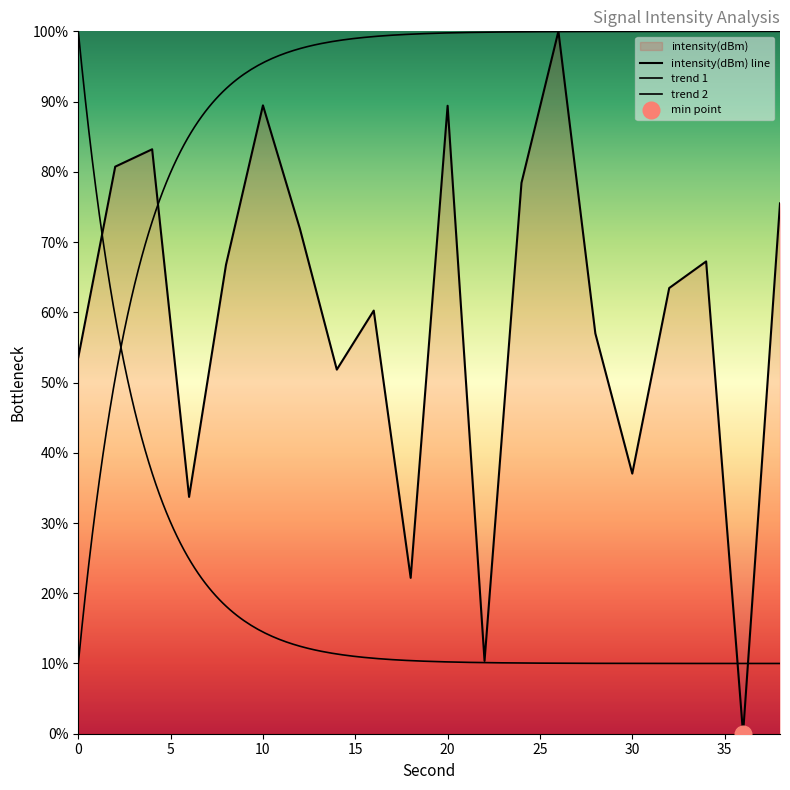

At which category does the data reach its first local peak?

4